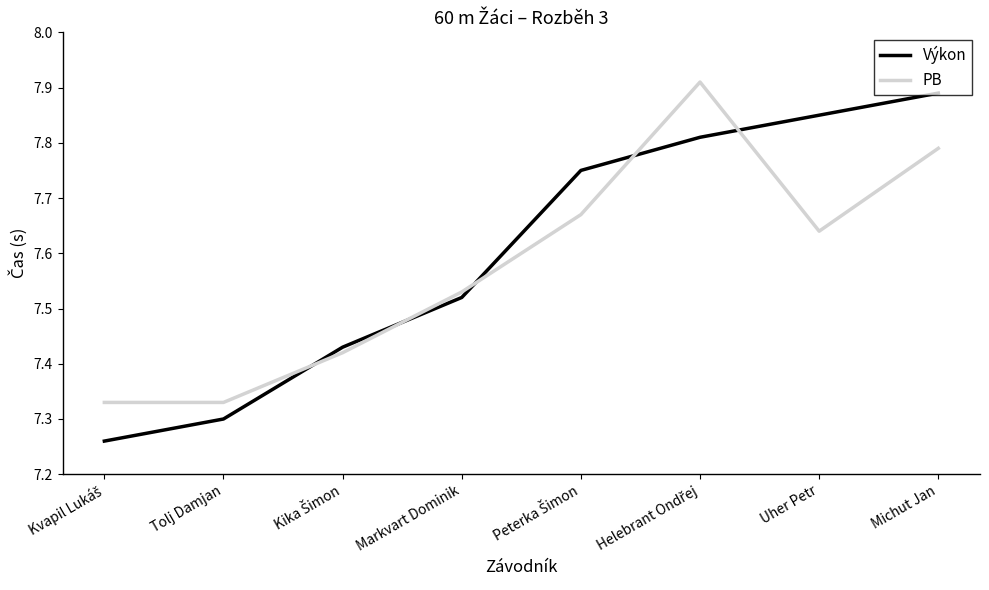

At how many categories does at least one series exceed 7?

8